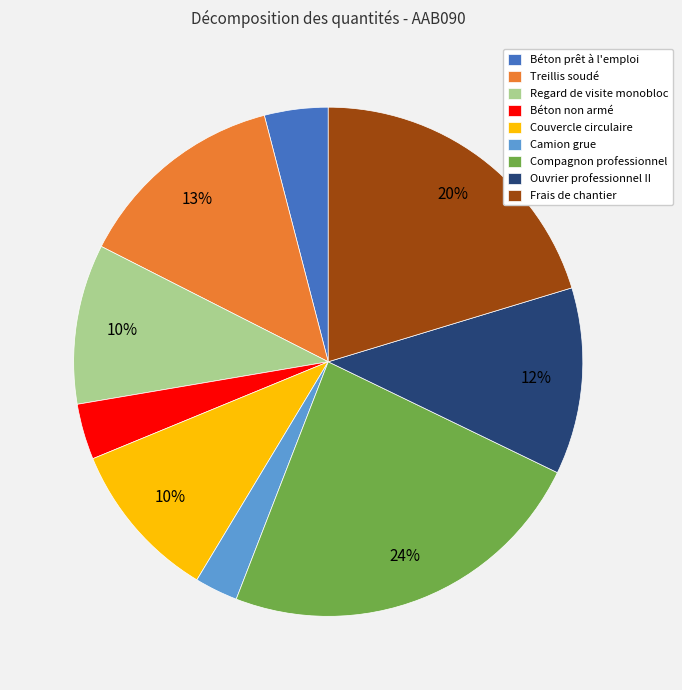

Does Compagnon professionnel account for over 50% of the chart?

No